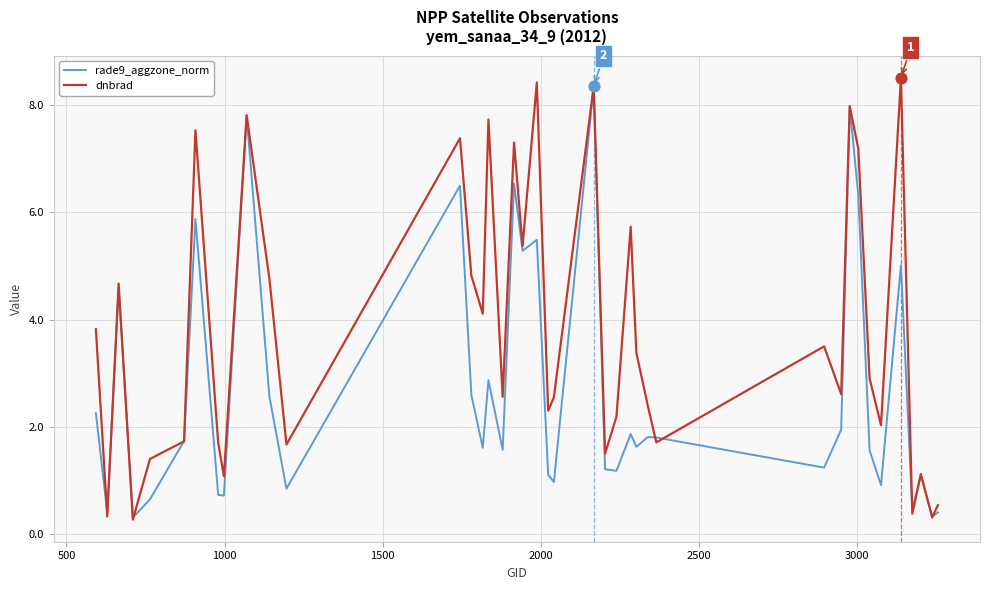

At how many categories does at least one series exceed 0?

40